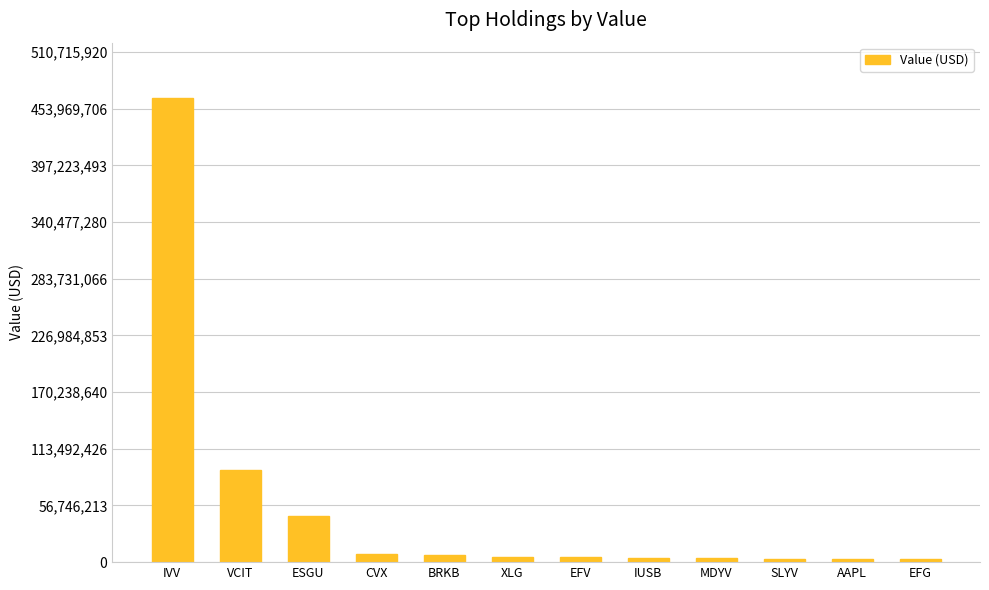

Is it true that the value at CVX is 7976388?

True